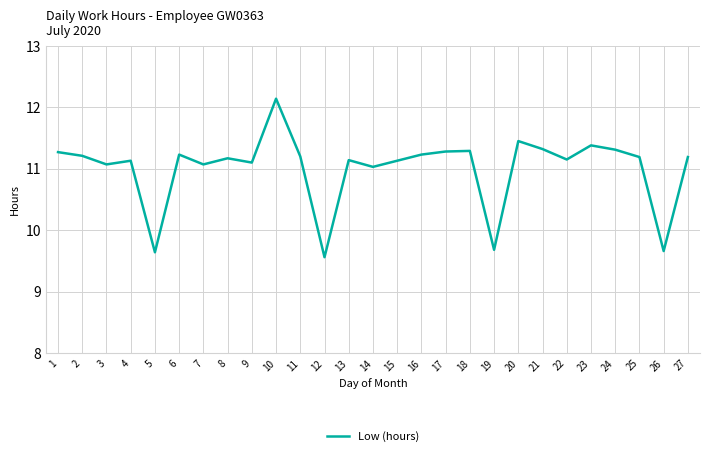

Which has a higher value, 15 or 2?

2